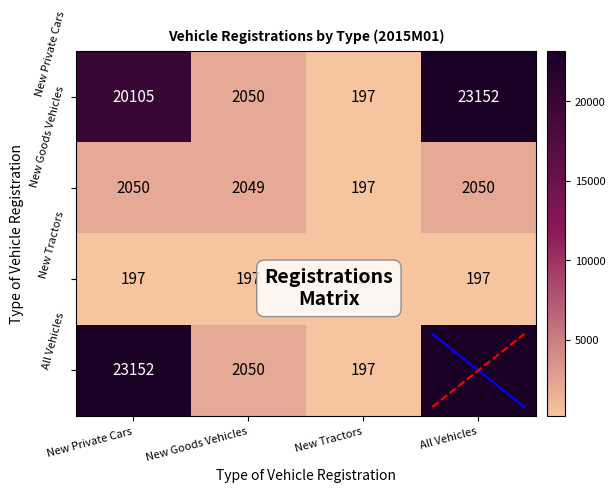

Read the New Tractors value at New Goods Vehicles.

197